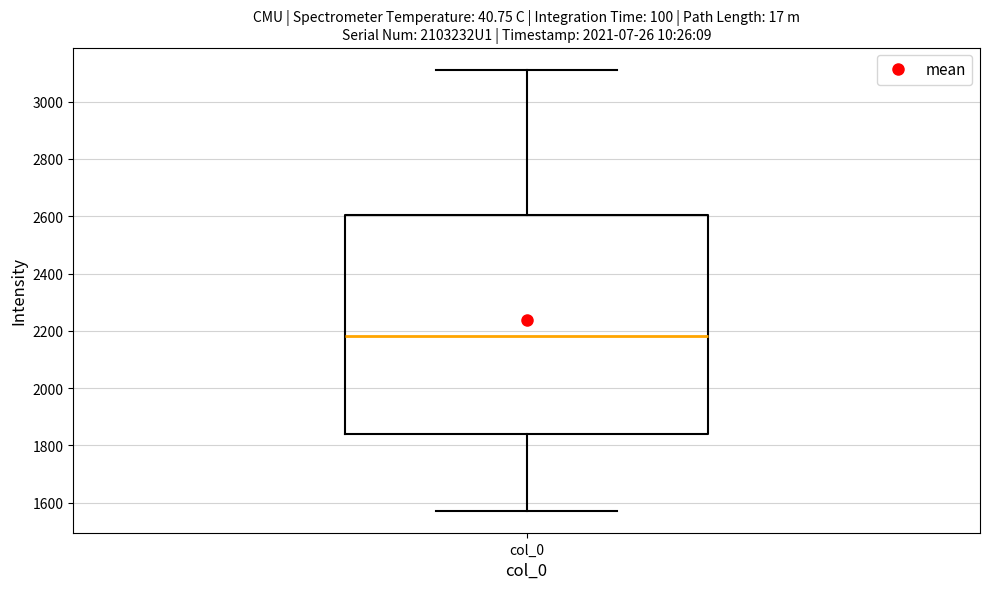

Where does the upper whisker of the box for col_0 end on the y-axis? The values are not printed on the chart, so give them approximately, as read against the axis.

3120